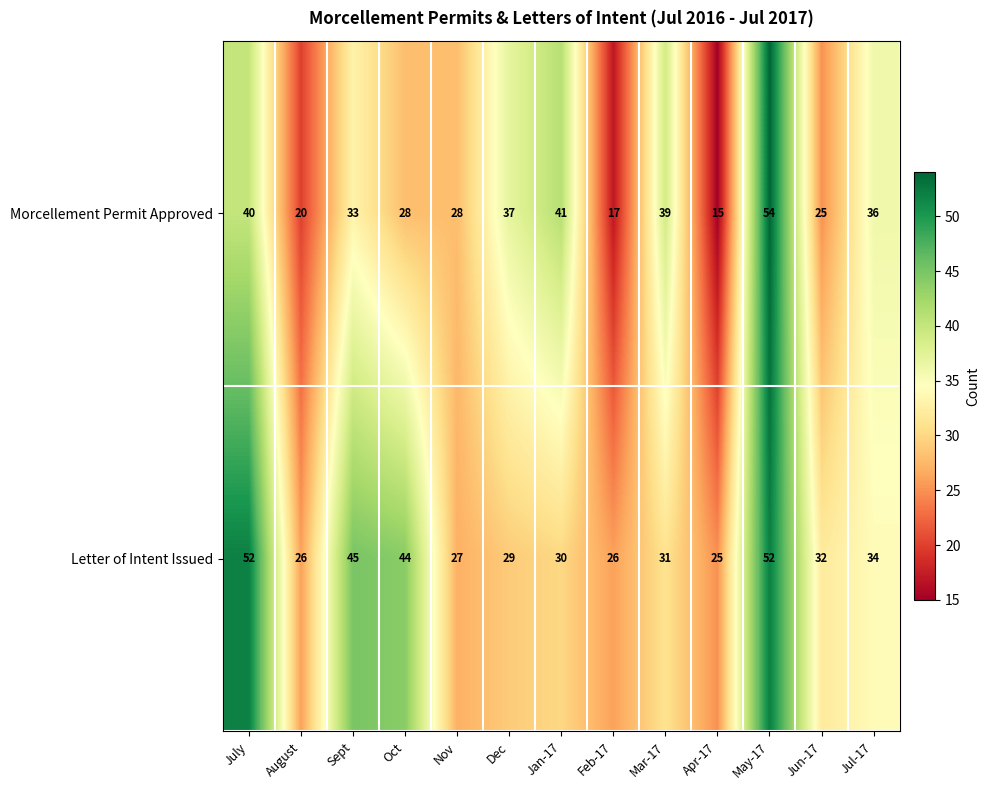

Rank the series by their average value, from highest to lowest.

Letter of Intent Issued, Morcellement Permit Approved